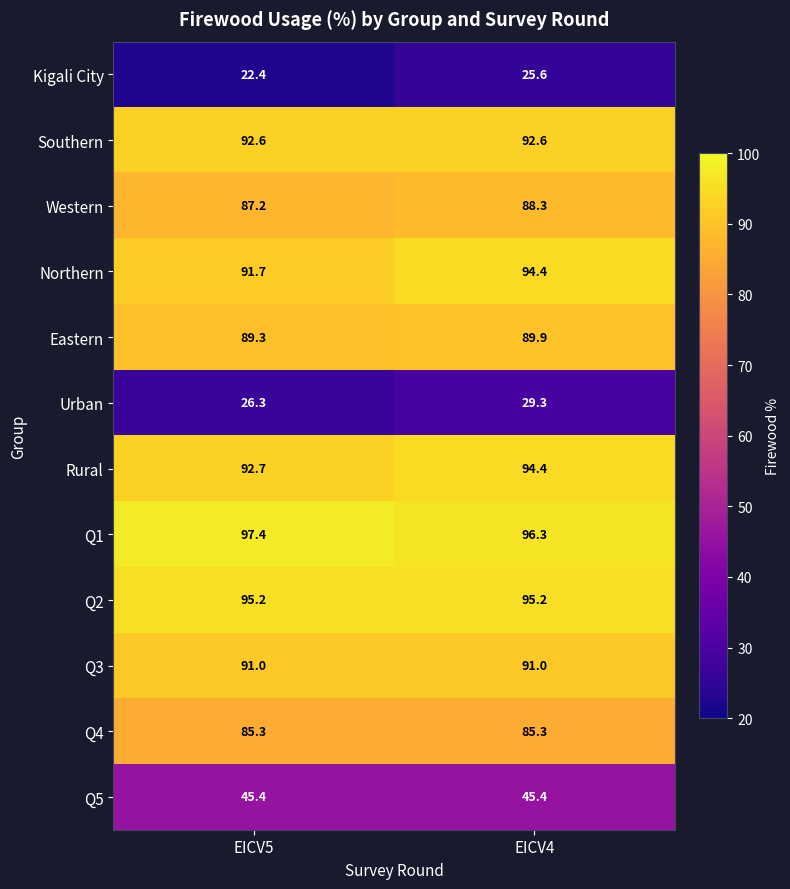

The value of Q1 at EICV5 is 97.4. True or false?

True